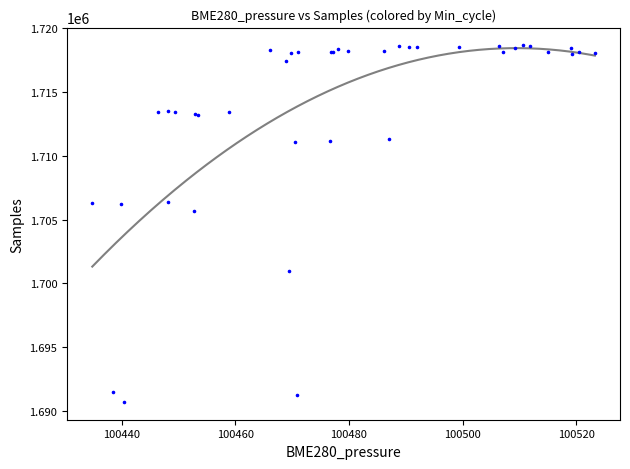

What Y value in the scatter plot is closest to 1704686?

1705674